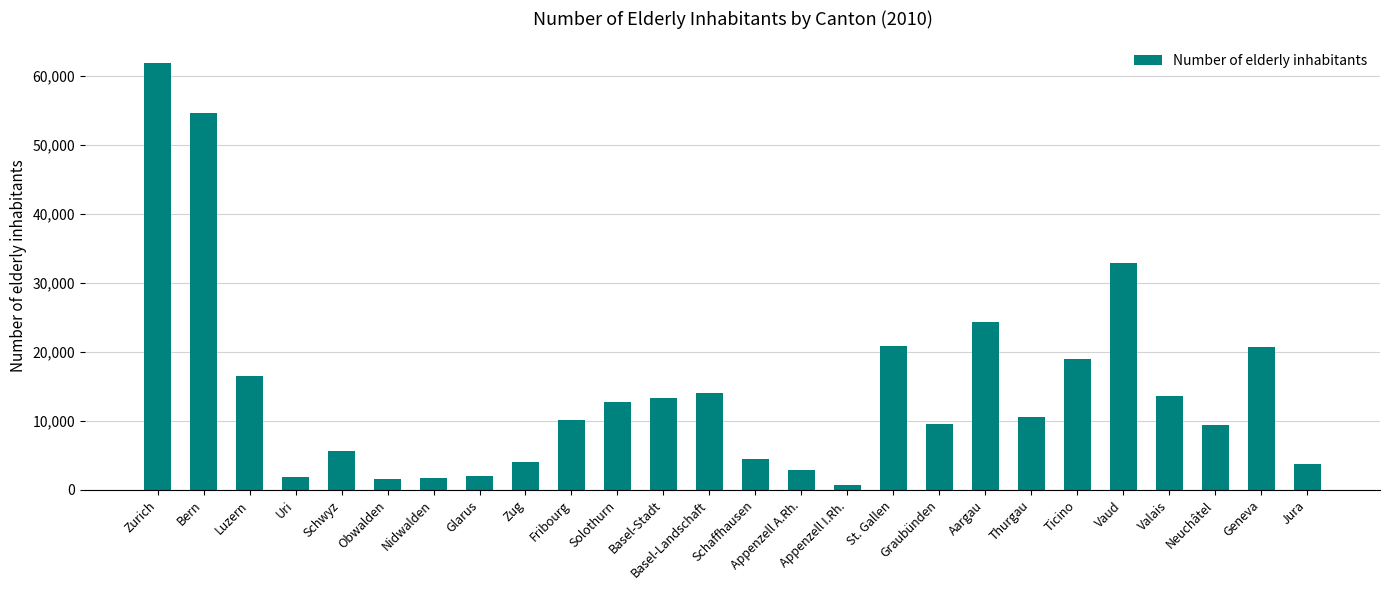

Between Jura and Obwalden, which is larger?

Jura